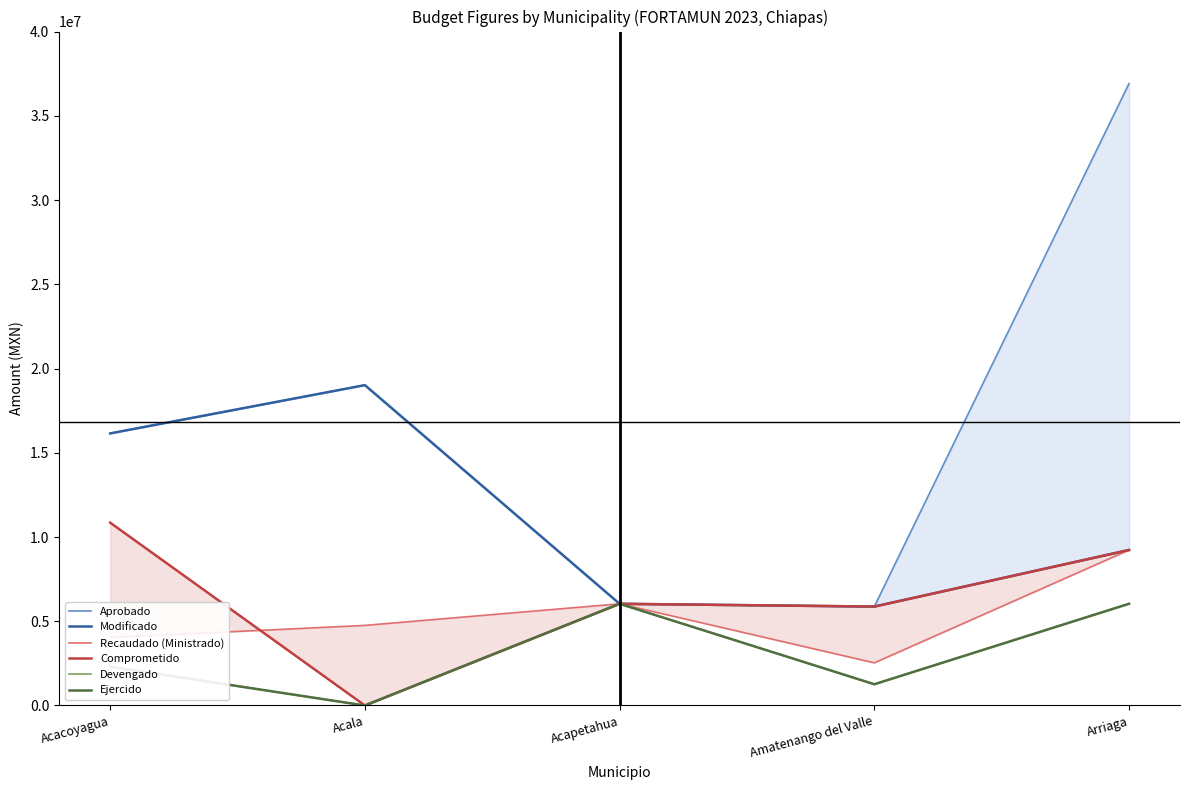

Does the chart display data point markers on the line(s)?

No